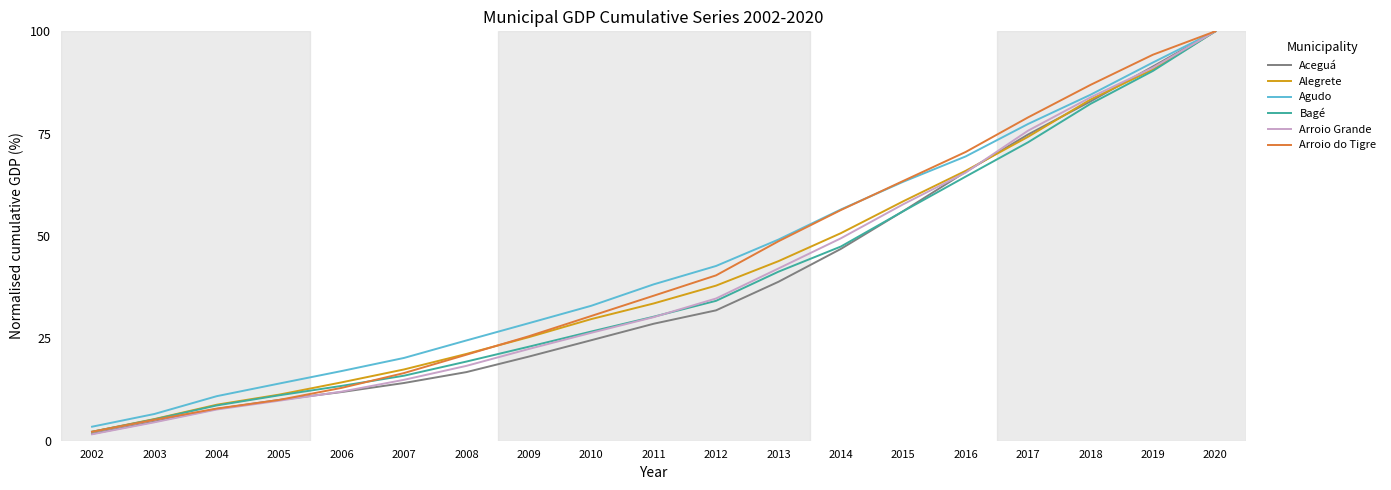

What is the approximate value of Aceguá at 2009?

20.6